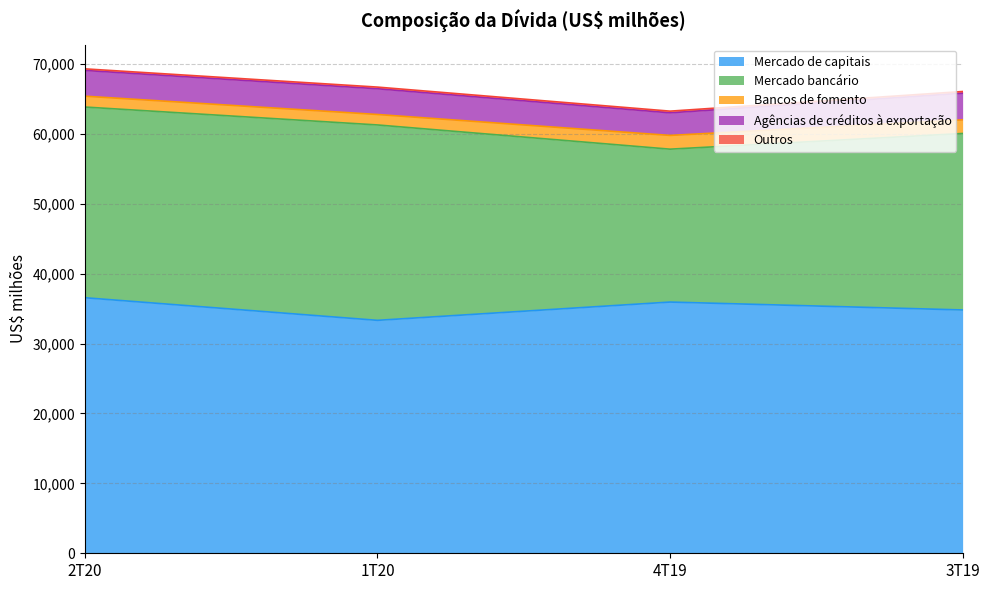

What is the sum of all Mercado de capitais values?

140651